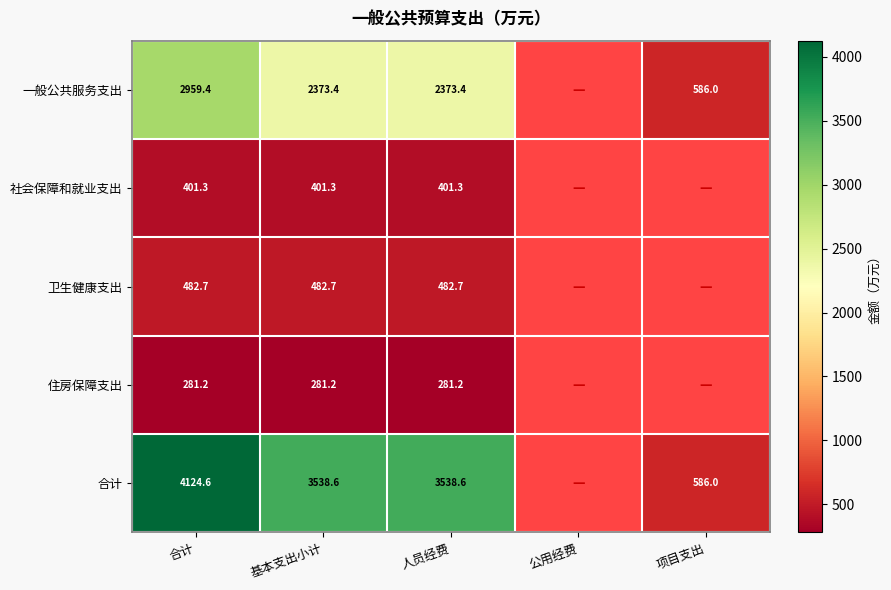

At 合计, list the series in order from smallest to largest.

住房保障支出, 社会保障和就业支出, 卫生健康支出, 一般公共服务支出, 合计